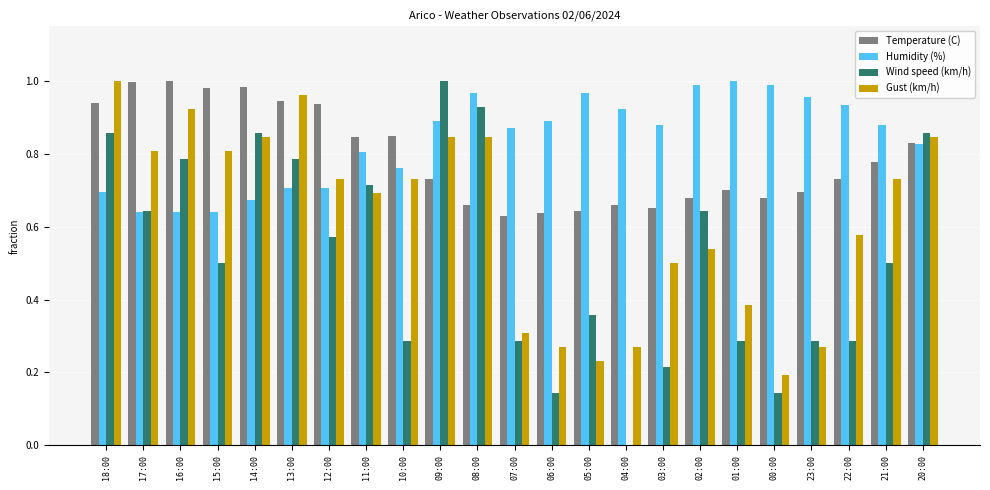

At which label does Gust (km/h) reach its peak?

18:00